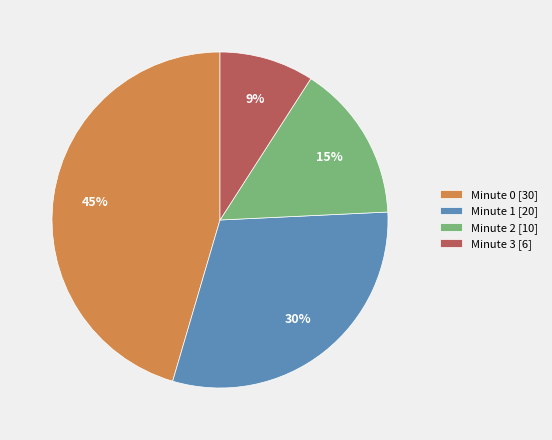

Between Minute 2 and Minute 3, which is larger?

Minute 2